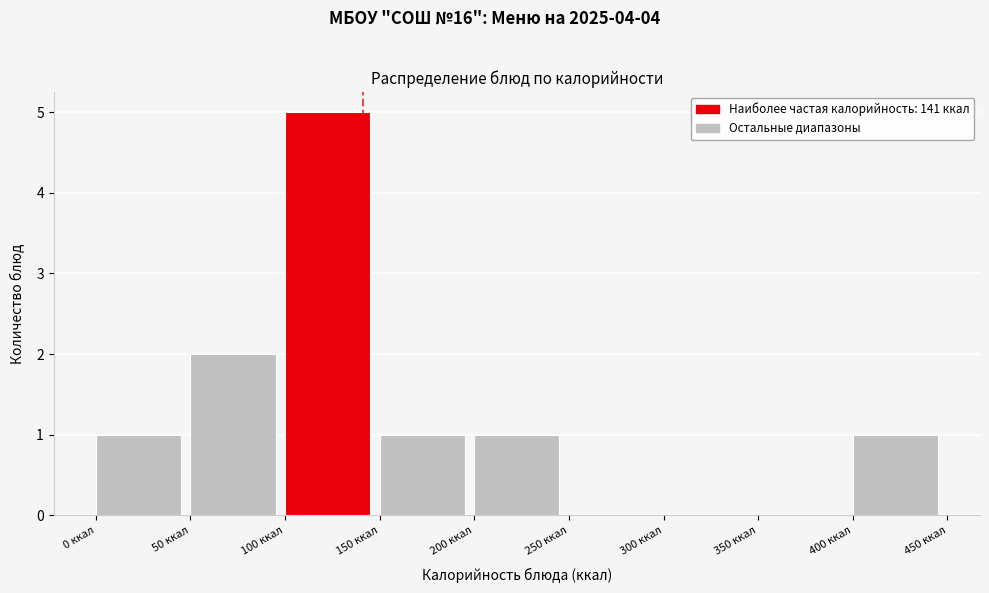

Reading left to right, transcribe this chart: for each bar, give the range it covers on the x-axis and its height. The values are not printed on the chart, so give them approximately, as read against the axis.

0 to 50: 1
50 to 100: 2
100 to 150: 5
150 to 200: 1
200 to 250: 1
250 to 300: 0
300 to 350: 0
350 to 400: 0
400 to 450: 1